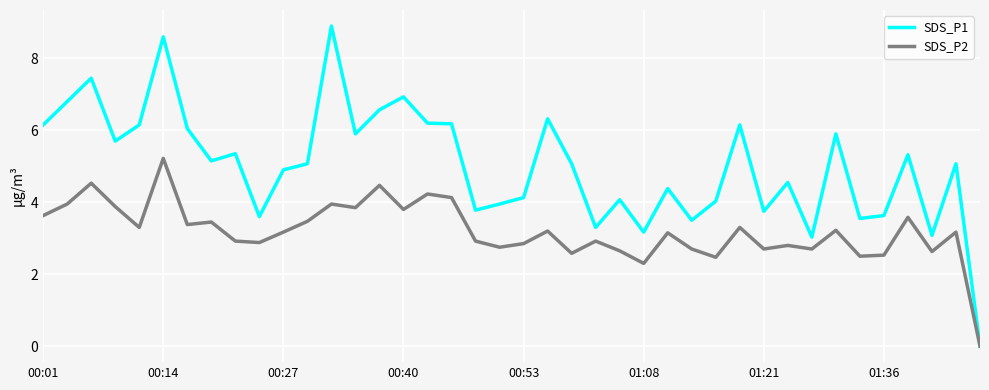

Which series has the largest range (max minus min)?

SDS_P1